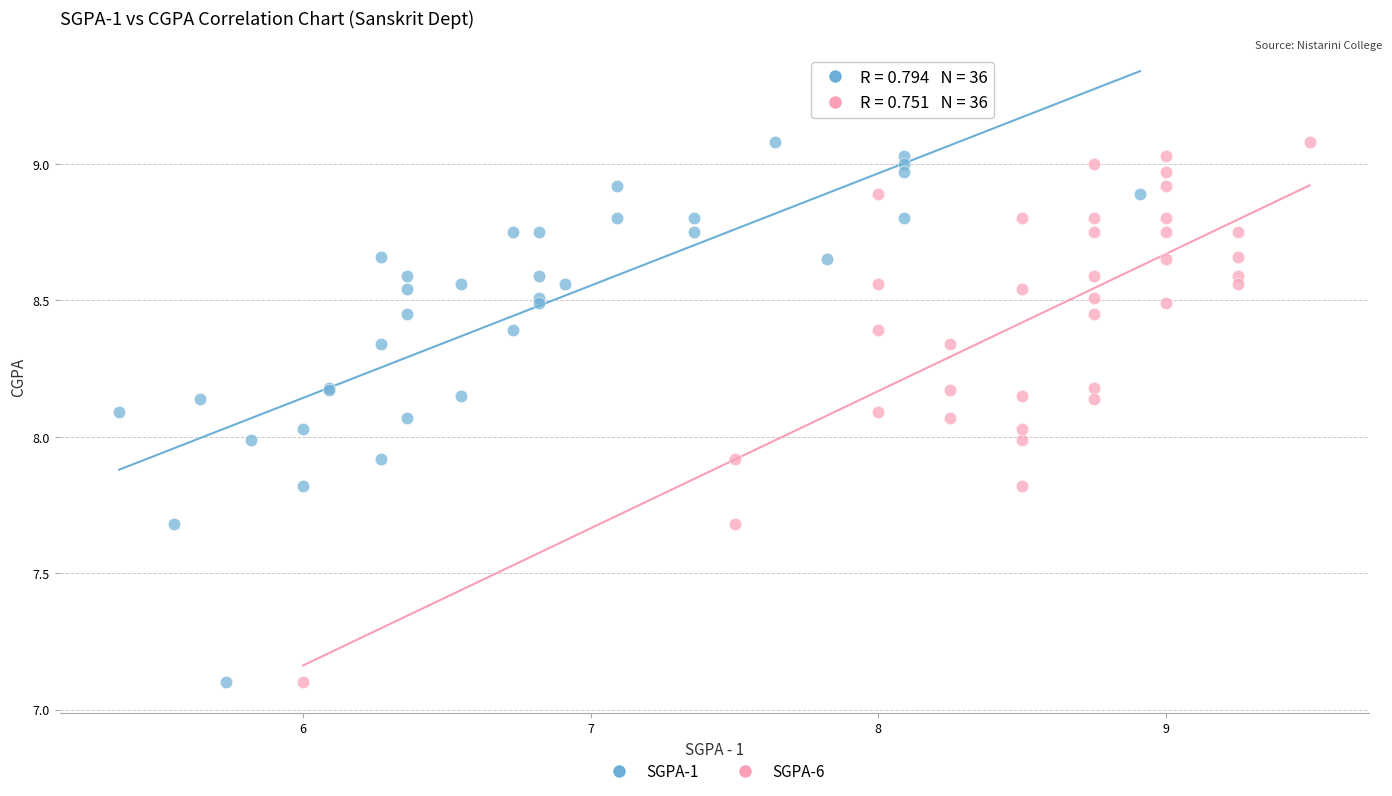

What are all the series names shown in the legend?

SGPA-1, SGPA-6